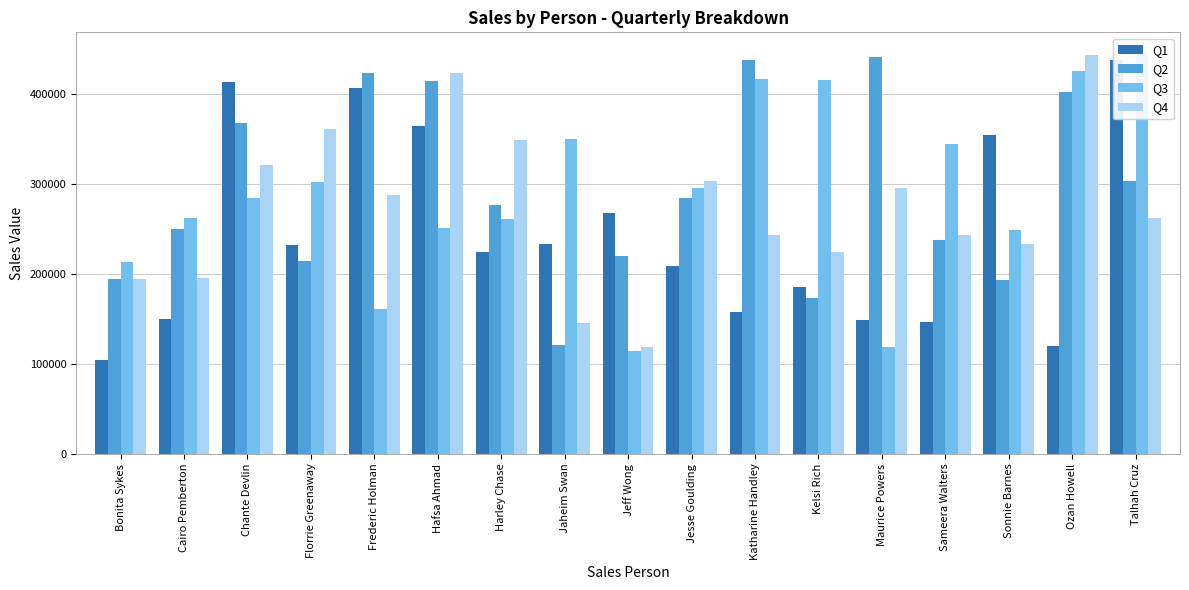

Which series has the largest total across all categories?

Q2